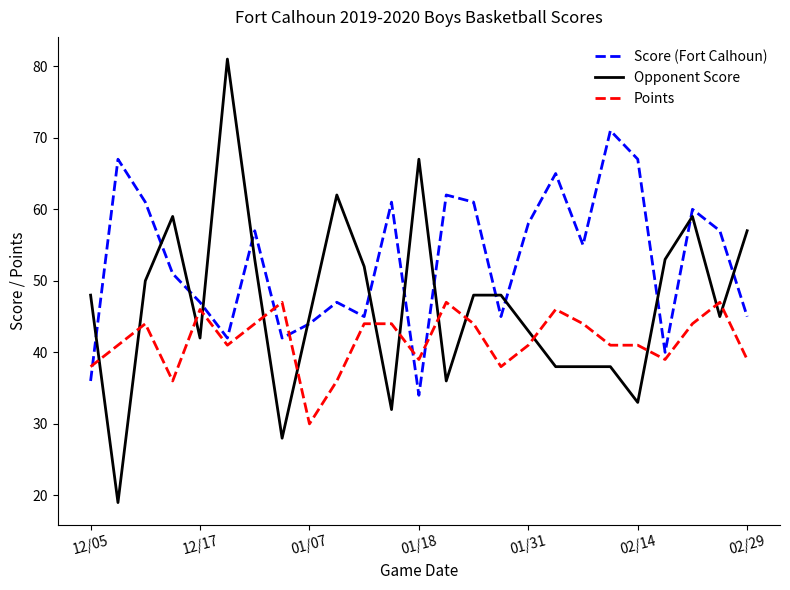

True or false: Points and Opponent Score cross at least once.

True